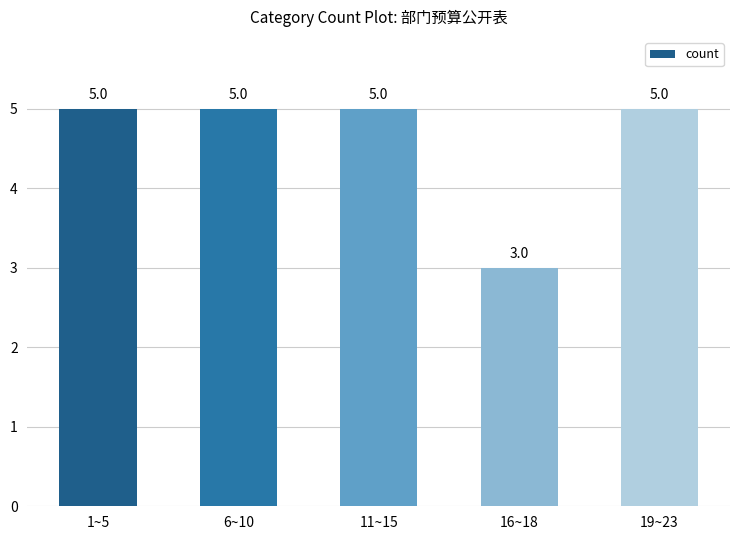

Reading left to right, list all the values displayed in this chart.

1~5=5	6~10=5	11~15=5	16~18=3	19~23=5